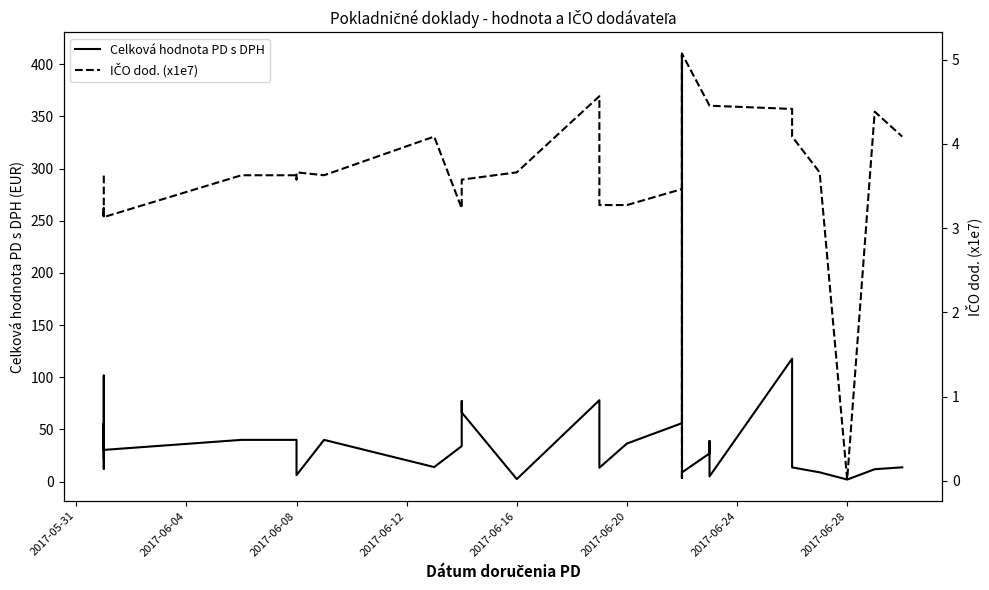

What are all the series names shown in the legend?

Celková hodnota PD s DPH, IČO dod. (x1e7)